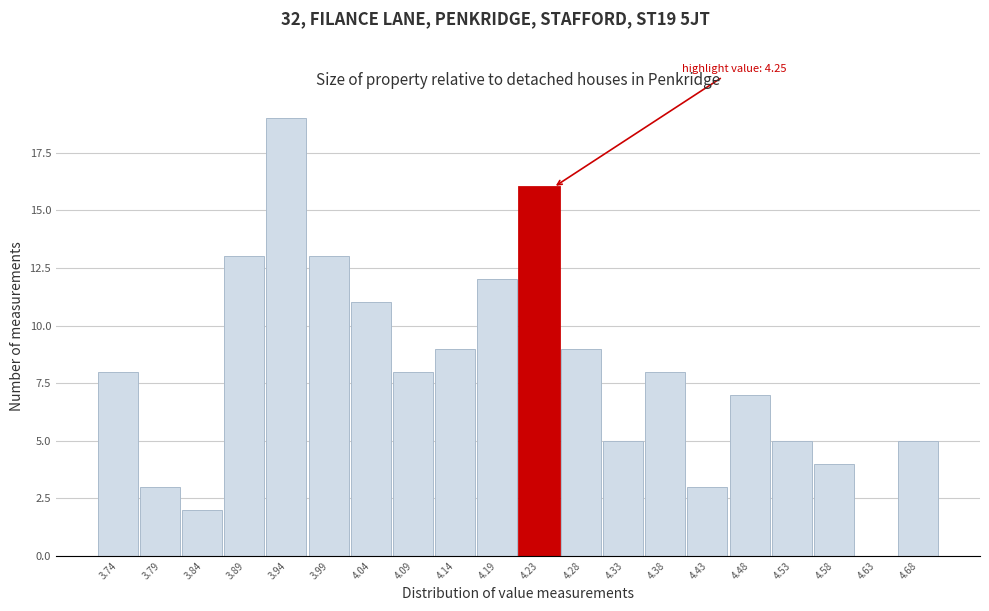

Which range on the x-axis has the tallest bar?

3.916 to 3.965